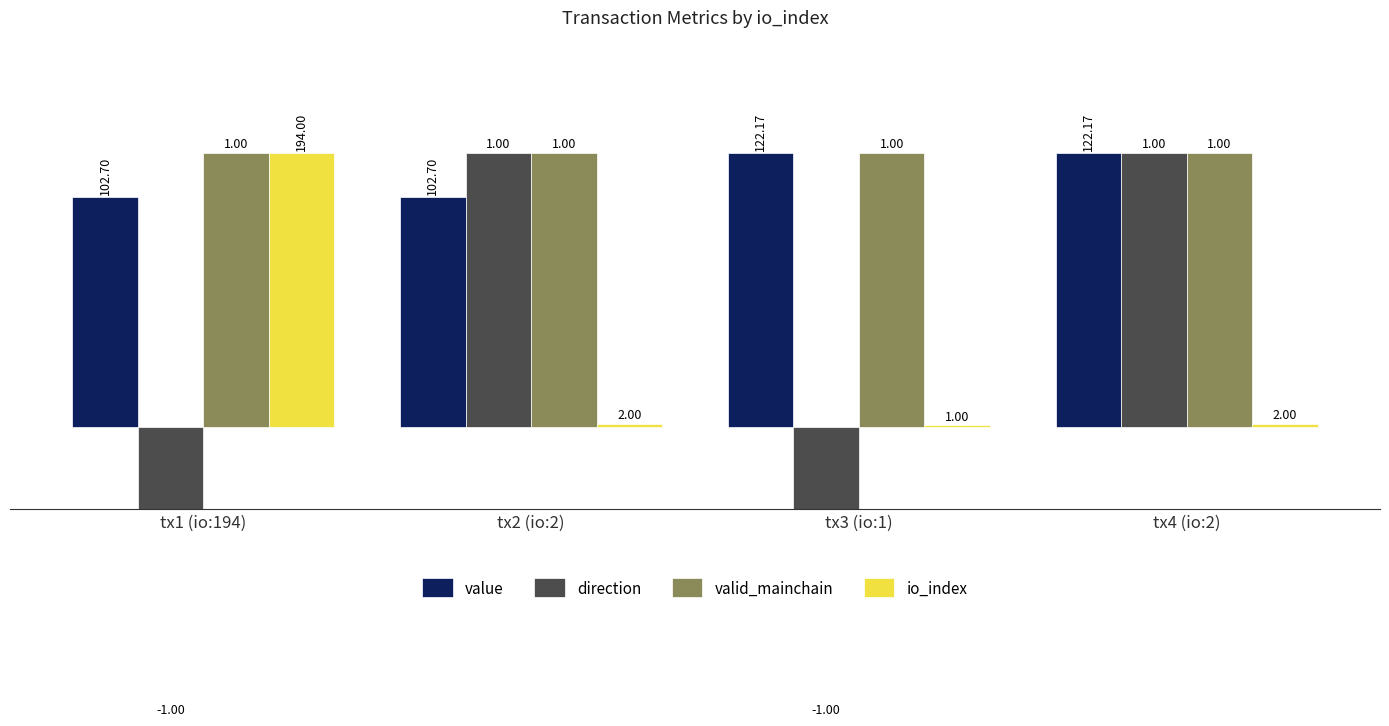

What is the difference between the second highest and minimum values in the direction series?

10.0